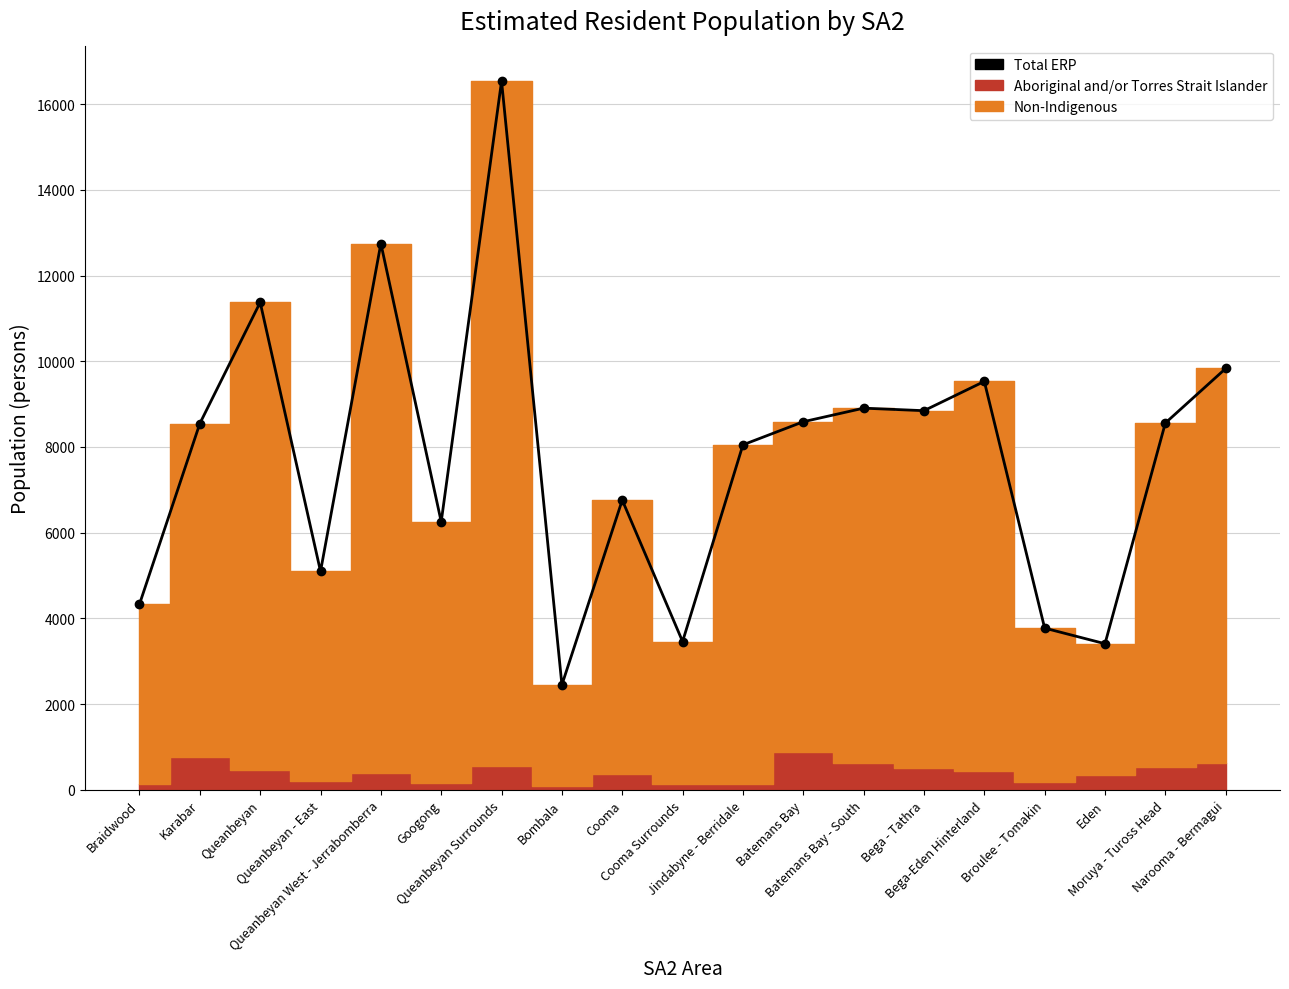

Rank the categories by value from lowest to highest.

Bombala, Eden, Cooma Surrounds, Broulee - Tomakin, Braidwood, Queanbeyan - East, Googong, Cooma, Jindabyne - Berridale, Karabar, Moruya - Tuross Head, Batemans Bay, Bega - Tathra, Batemans Bay - South, Bega-Eden Hinterland, Narooma - Bermagui, Queanbeyan, Queanbeyan West - Jerrabomberra, Queanbeyan Surrounds